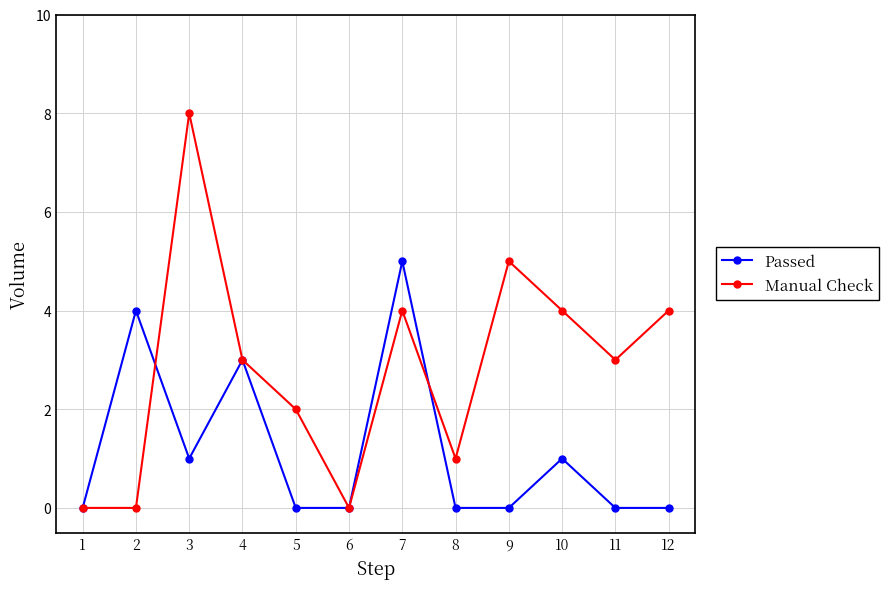

What is the value of the Manual Check point at the 8th from the left?

1